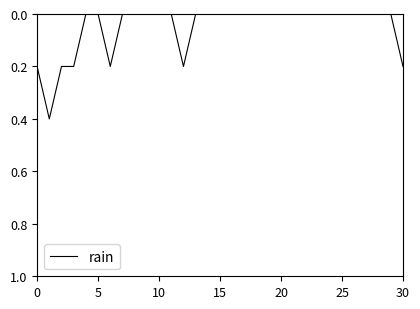

What is the difference between the maximum and minimum values?

0.4